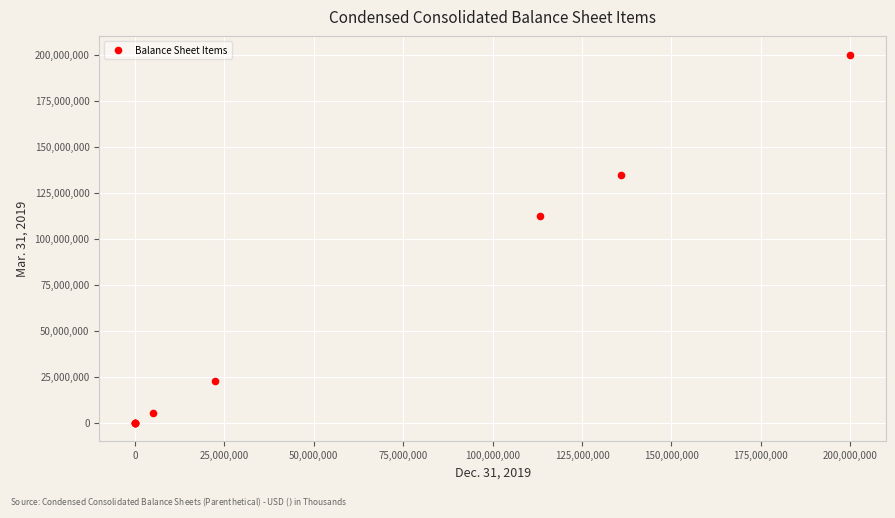

What Y value in the scatter plot is closest to 100000000?

112181000.0